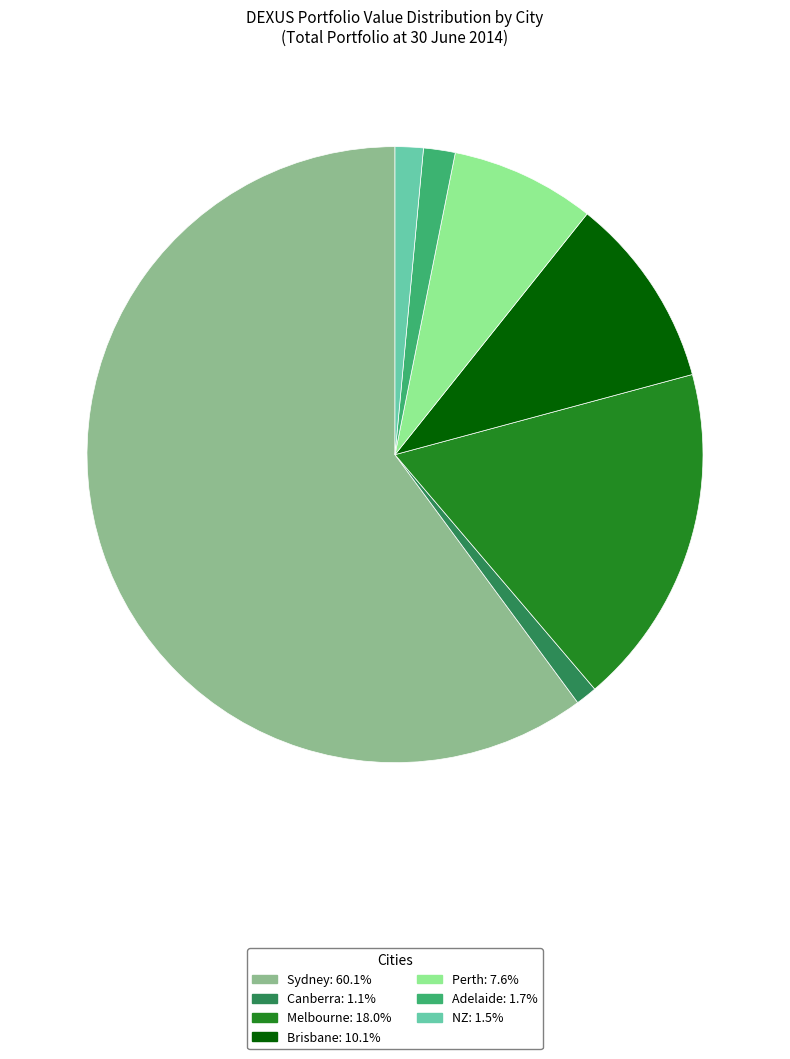

Which slice is the largest?

Sydney